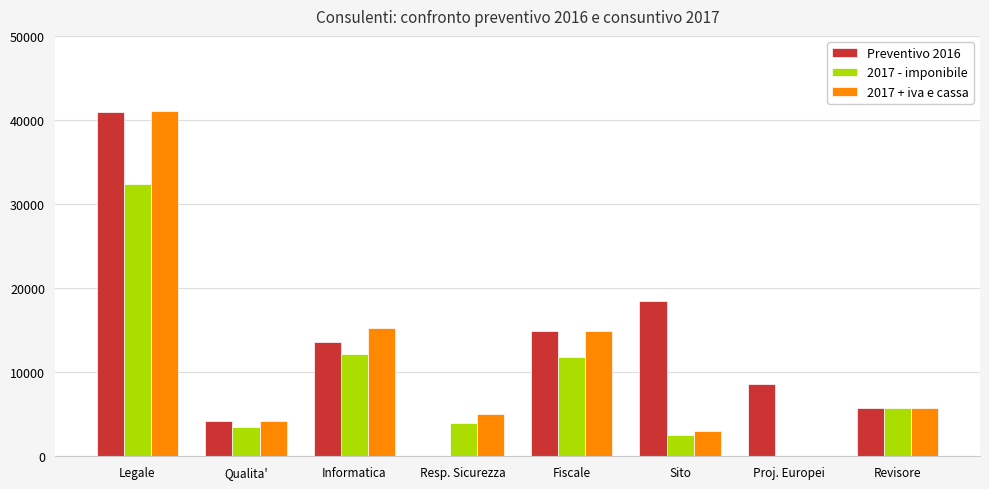

What is the sum of the Preventivo 2016 values at Sito and Fiscale?

33364.3